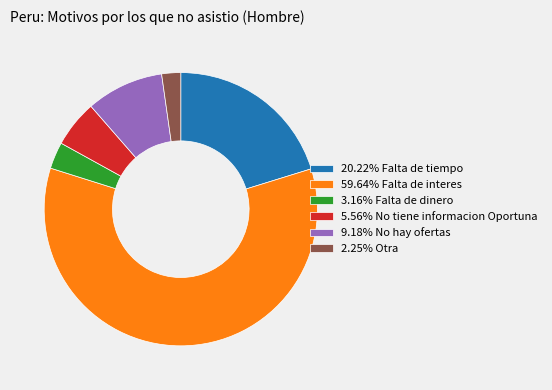

Do 3.16% Falta de dinero and 9.18% No hay ofertas together represent more than half of the pie?

No